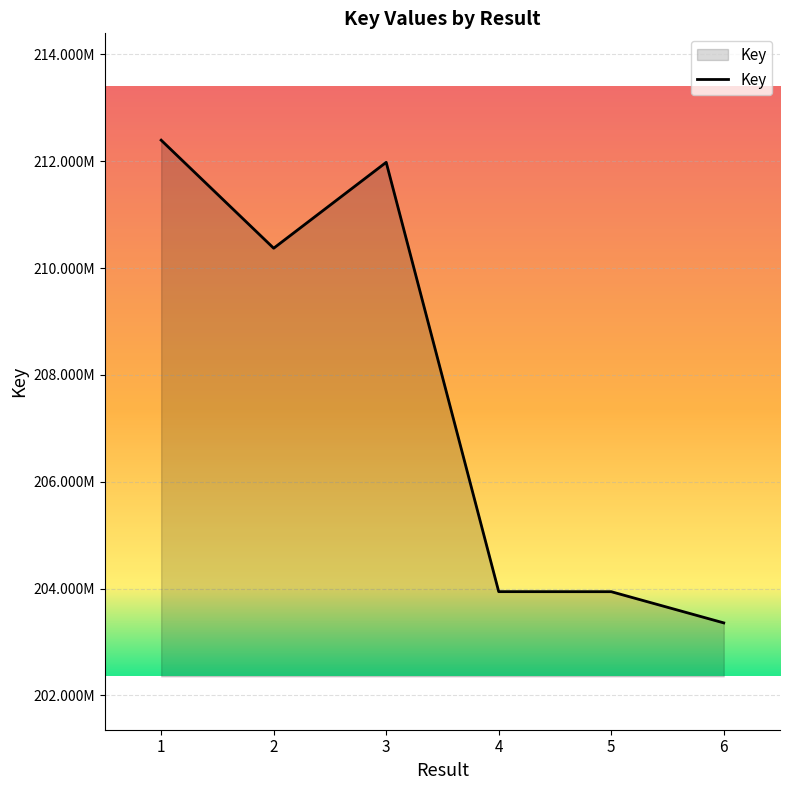

Which label corresponds to the largest value in the chart?

1